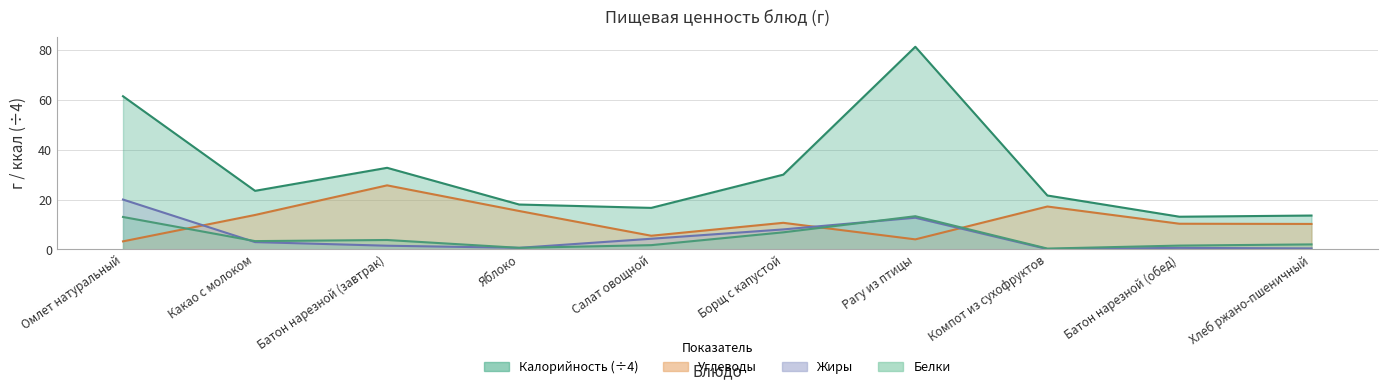

At which label is Жиры closest to 10?

Борщ с капустой